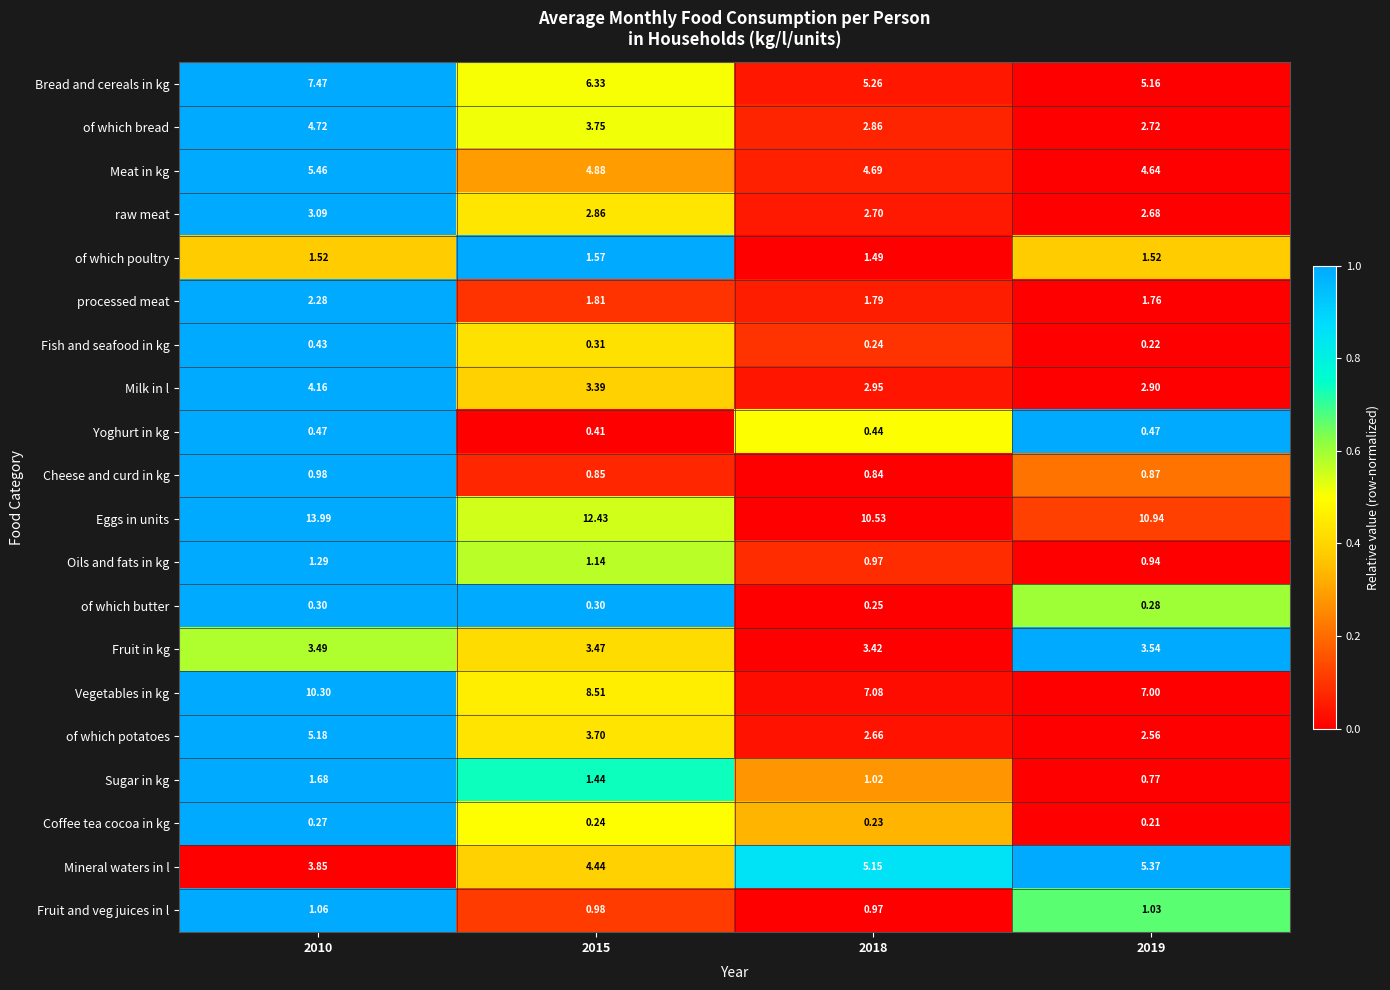

Is the value of Fruit in kg at 2010 greater than the value of Yoghurt in kg at 2019?

Yes